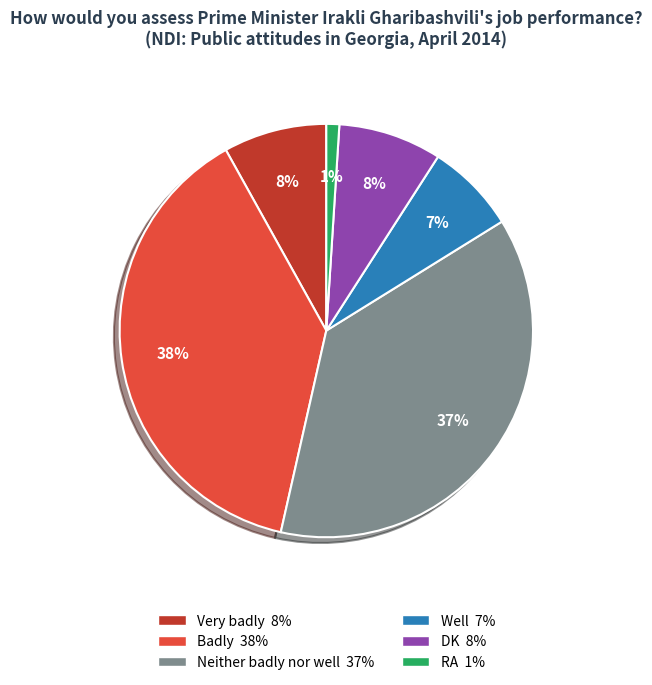

How many slices are in this pie chart?

6